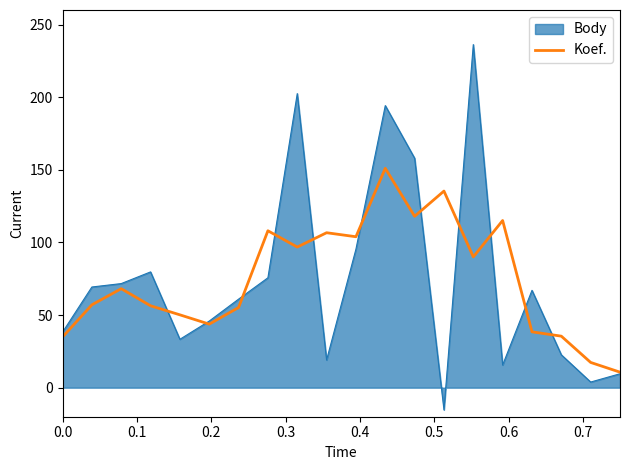

Rank the series by their maximum value, from lowest to highest.

Koef., Body